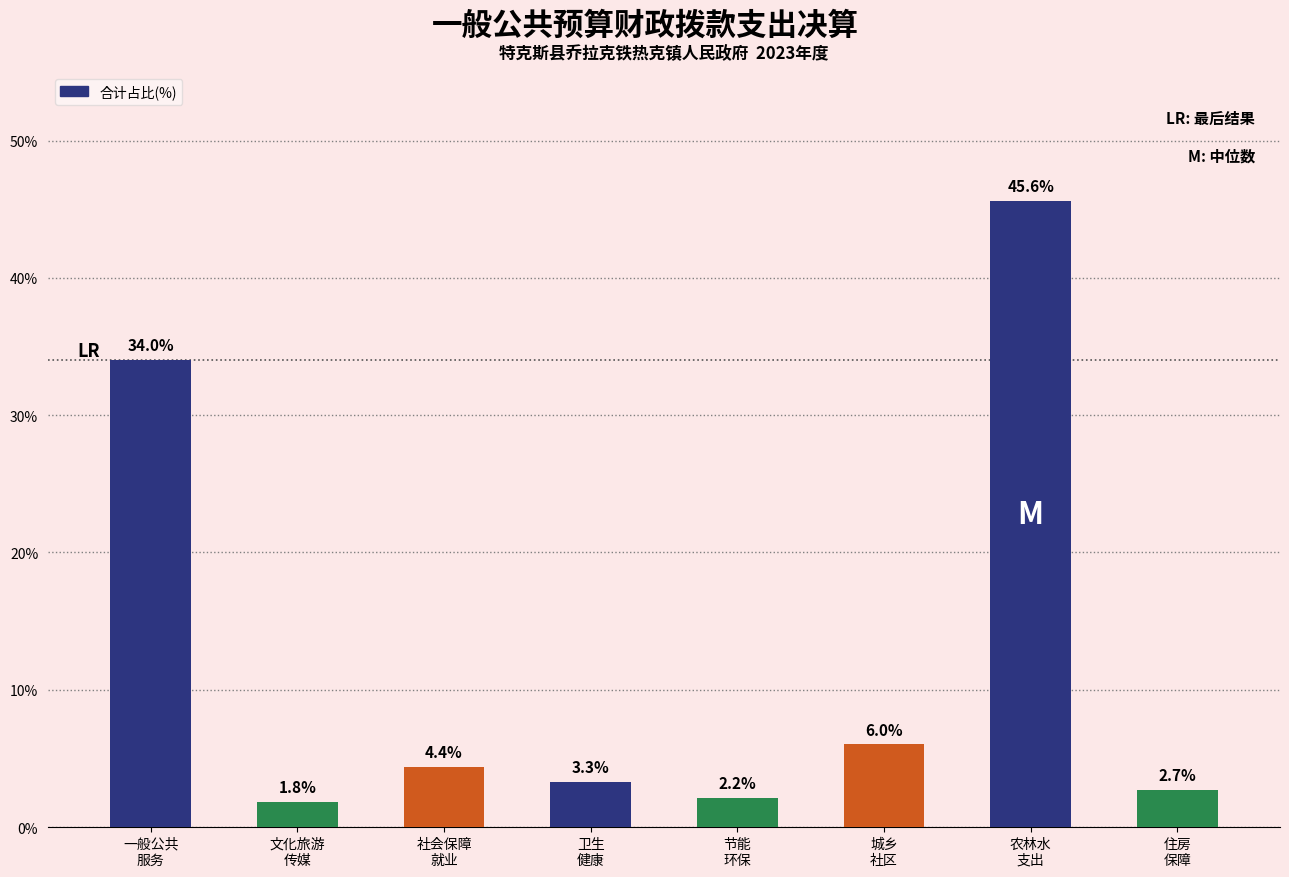

Reading left to right, extract all data points from this chart.

34.0	1.8	4.4	3.3	2.2	6.0	45.6	2.7